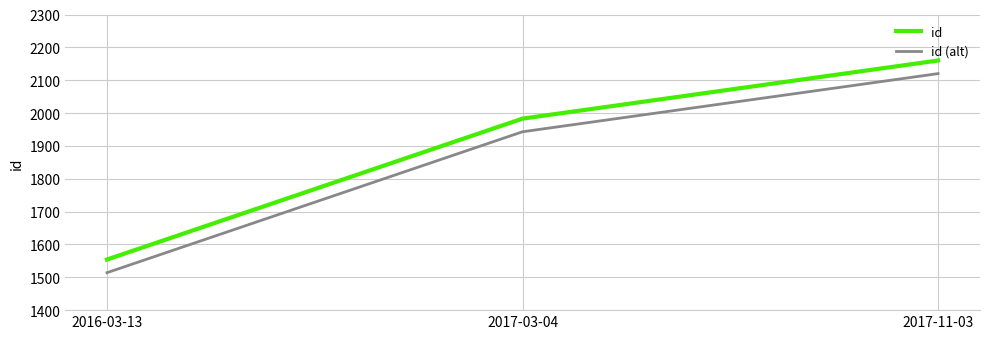

Does the chart have visible grid lines?

Yes